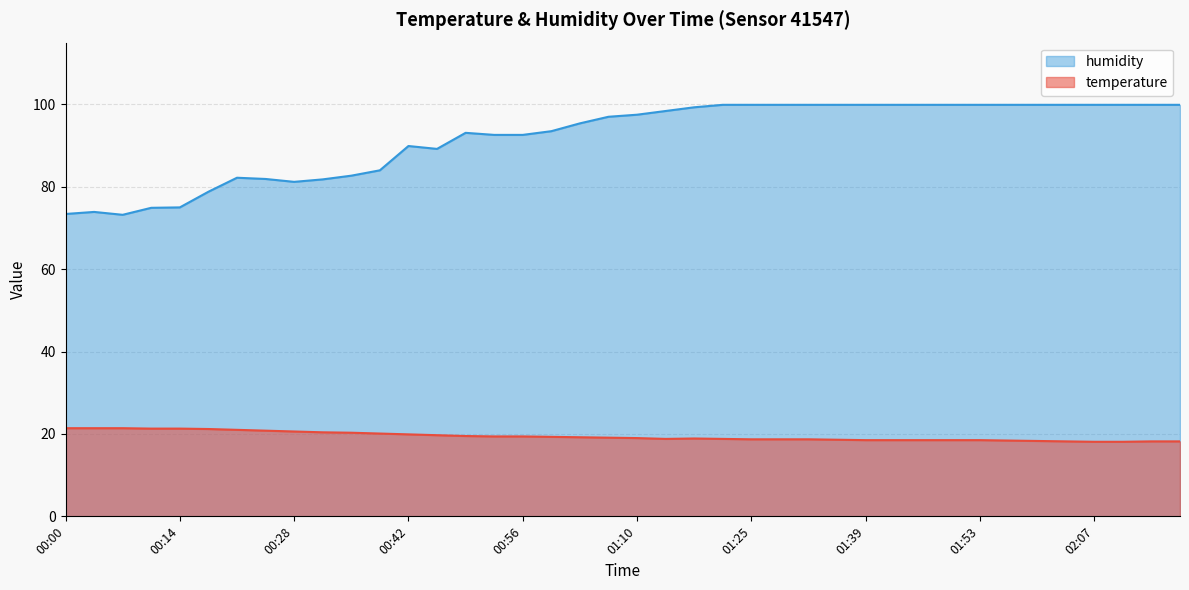

At which label is temperature closest to 19?

01:10